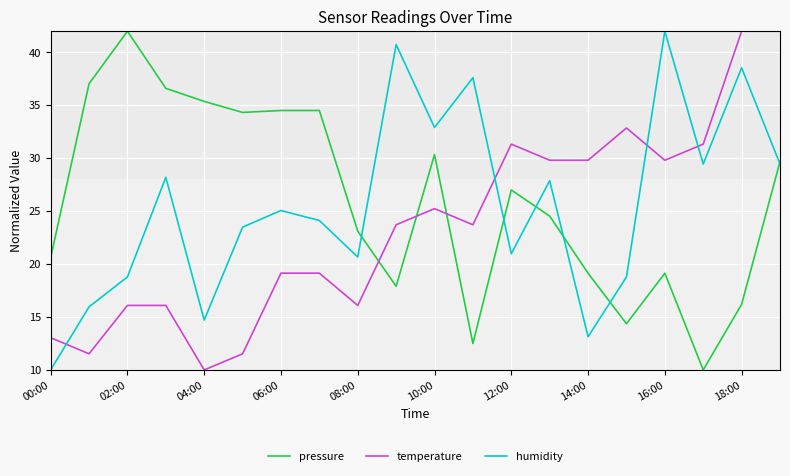

How many times do pressure and temperature cross each other?

3